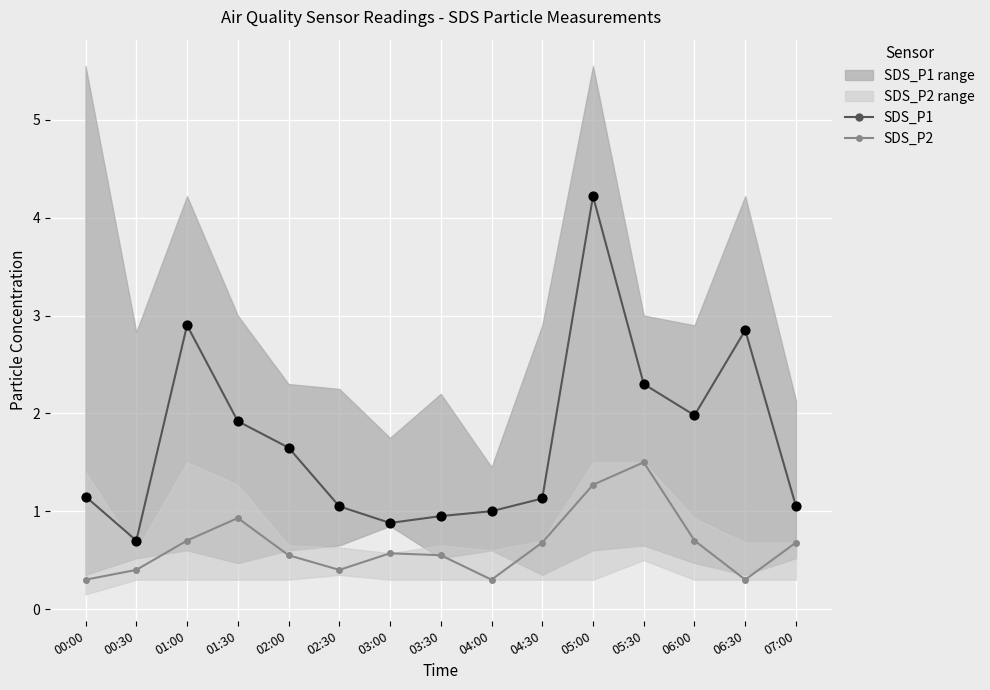

At how many categories does at least one series exceed 3?

1